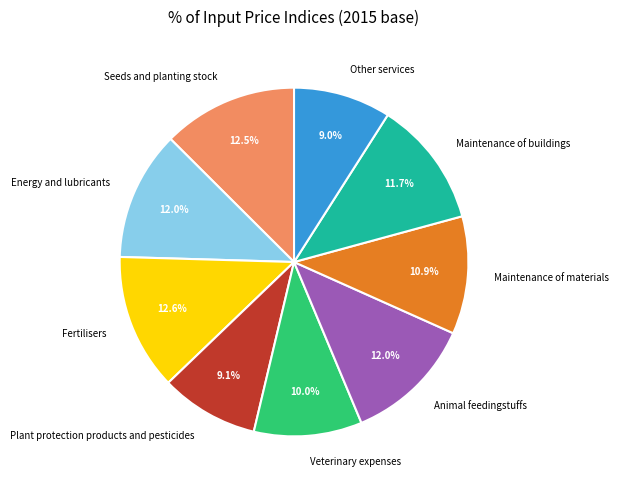

What percentage is the Plant protection products and pesticides slice, to the nearest percent?

9%